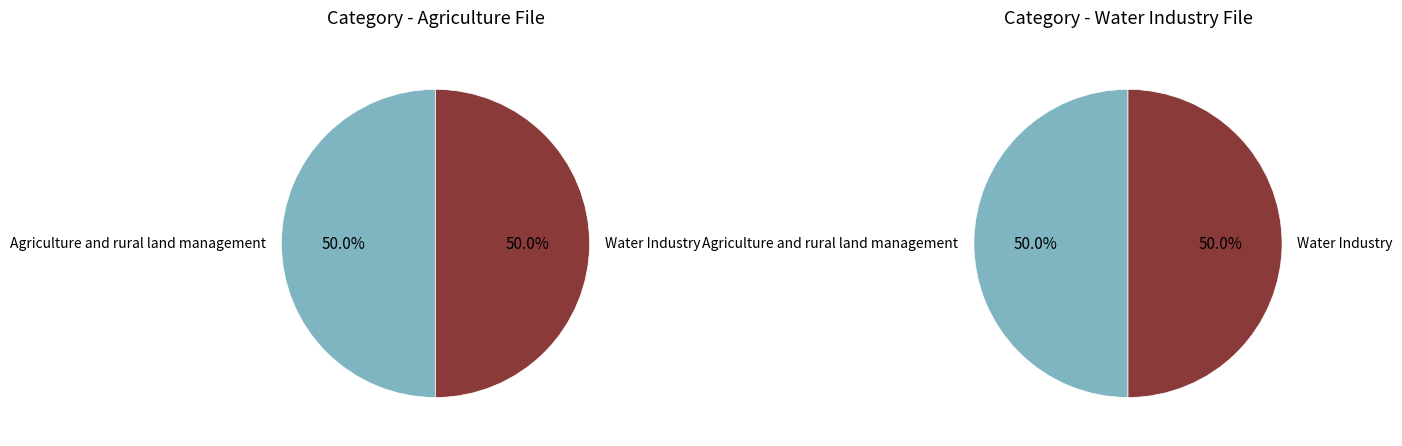

To the nearest percent, what is the combined percentage of Agriculture and rural land management and Water Industry?

100%